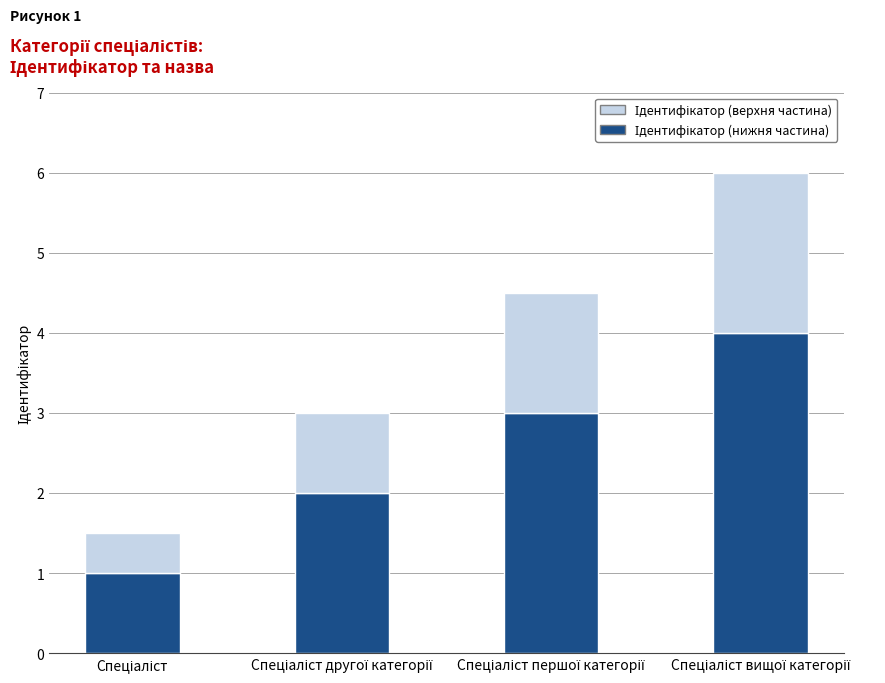

At which label is Ідентифікатор (нижня частина) closest to 2?

Спеціаліст другої категорії